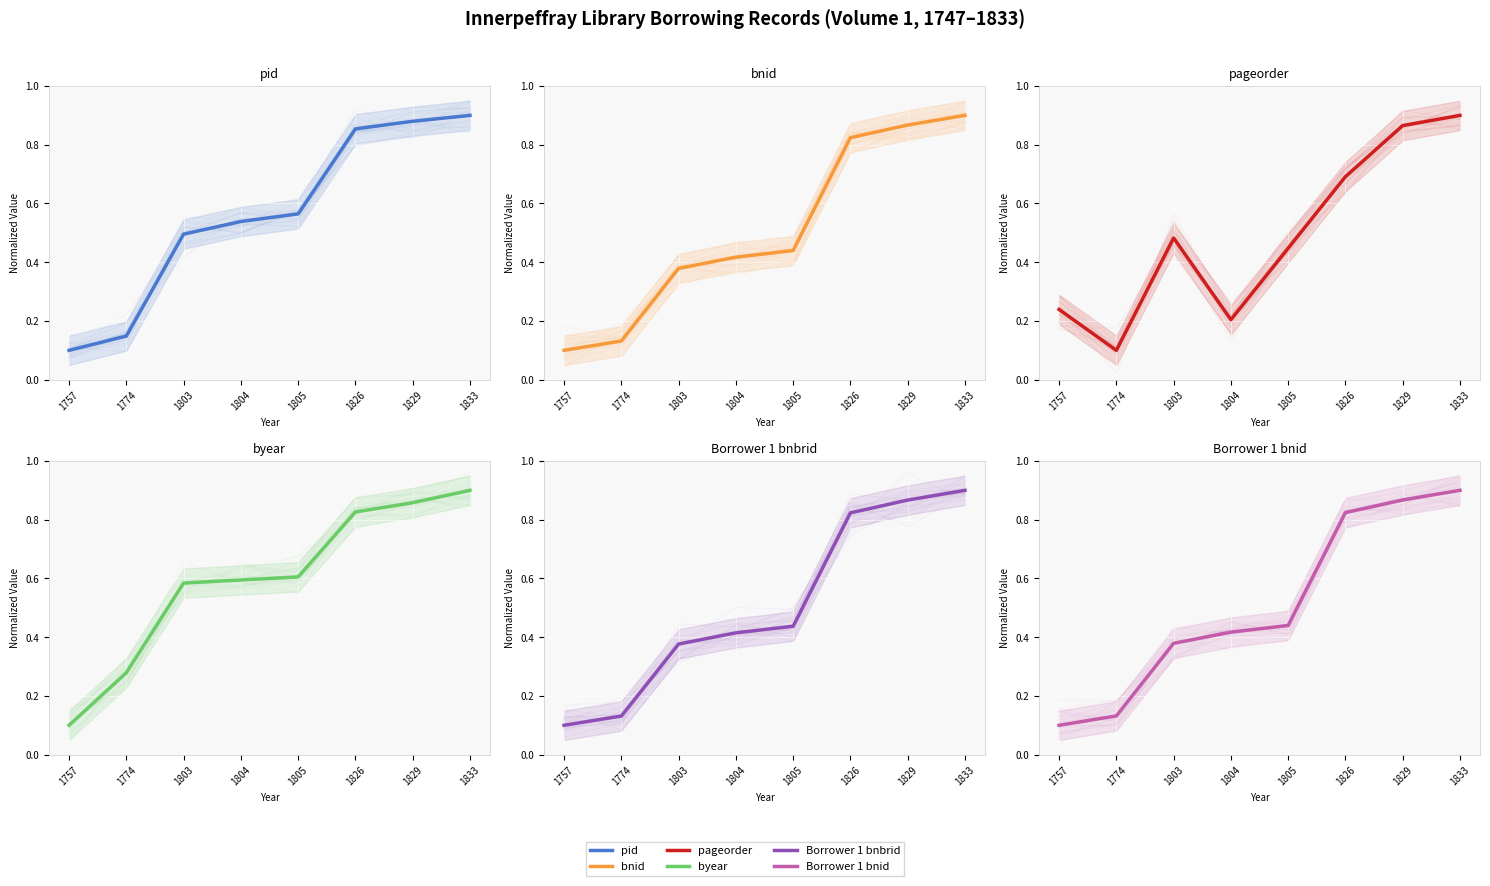

Reading left to right, extract all data points from this chart.

pid: 1757=0.1	1774=0.1	1803=0.5	1804=0.5	1805=0.6	1826=0.9	1829=0.9	1833=0.9
bnid: 1757=0.1	1774=0.1	1803=0.4	1804=0.4	1805=0.4	1826=0.8	1829=0.9	1833=0.9
pageorder: 1757=0.2	1774=0.1	1803=0.5	1804=0.2	1805=0.4	1826=0.7	1829=0.9	1833=0.9
byear: 1757=0.1	1774=0.3	1803=0.6	1804=0.6	1805=0.6	1826=0.8	1829=0.9	1833=0.9
Borrower 1 bnbrid: 1757=0.1	1774=0.1	1803=0.4	1804=0.4	1805=0.4	1826=0.8	1829=0.9	1833=0.9
Borrower 1 bnid: 1757=0.1	1774=0.1	1803=0.4	1804=0.4	1805=0.4	1826=0.8	1829=0.9	1833=0.9